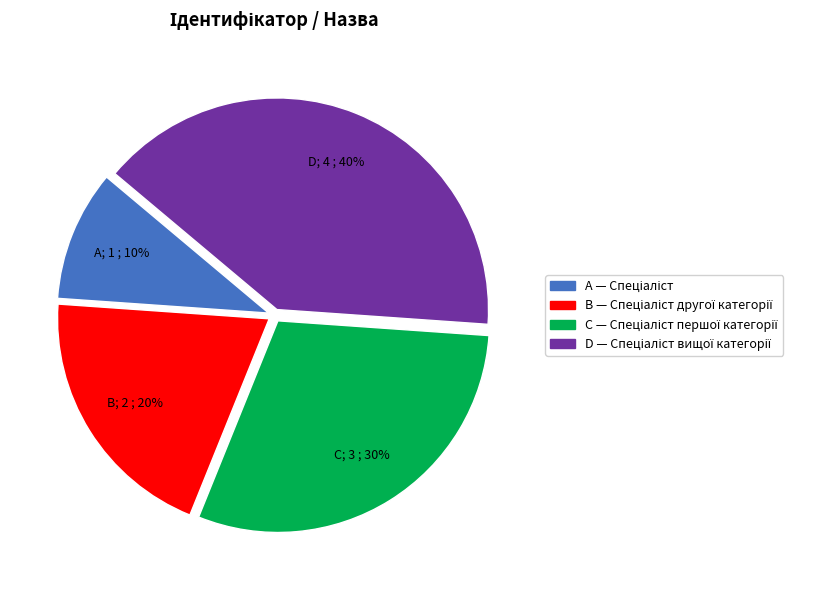

Is there any slice that represents more than half of the pie?

No